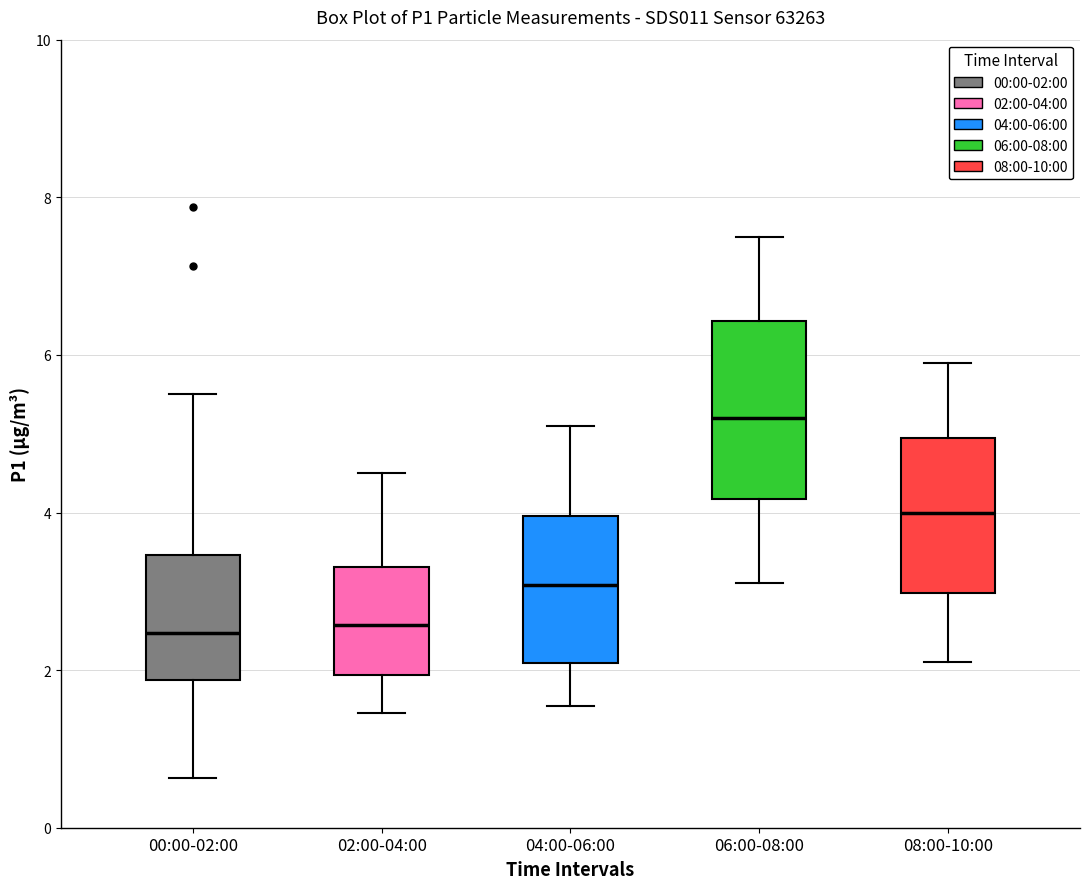

Reading left to right, transcribe this box plot: for each box, give where its median line is, the range the box spans, and where its two whiskers end, as read against the y-axis. The values are not printed on the chart, so give them approximately, as read against the axis.

00:00-02:00: median 2.4, box 1.8 to 3.4, whiskers 0.6 to 5.6
02:00-04:00: median 2.6, box 2.0 to 3.4, whiskers 1.4 to 4.6
04:00-06:00: median 3.0, box 2.0 to 4.0, whiskers 1.6 to 5.2
06:00-08:00: median 5.2, box 4.2 to 6.4, whiskers 3.2 to 7.6
08:00-10:00: median 4.0, box 3.0 to 5.0, whiskers 2.2 to 6.0